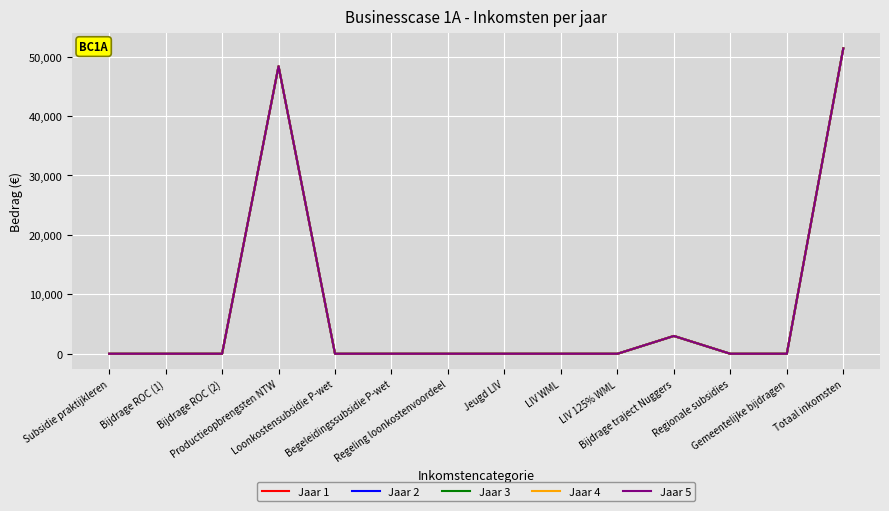

Does the chart display data point markers on the line(s)?

No